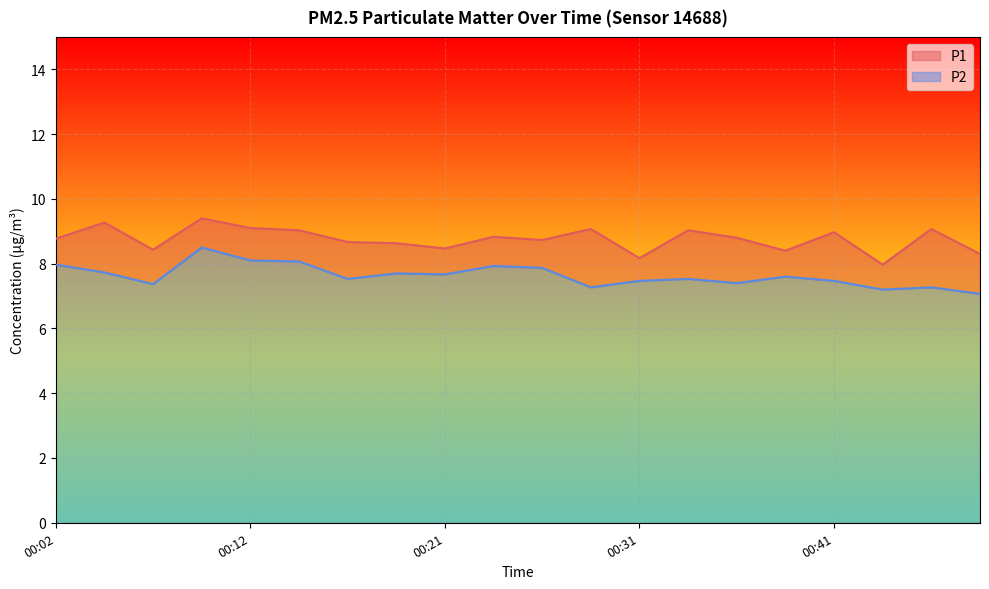

Which series has the largest total across all categories?

P1